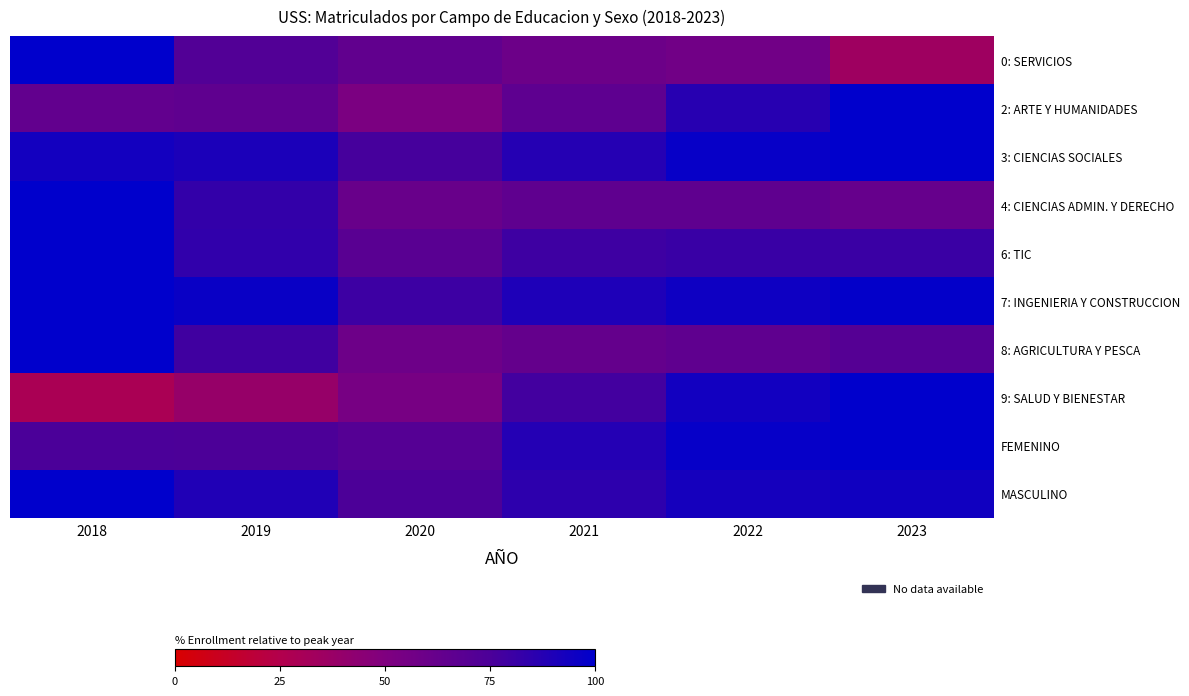

Which series changed the most between 2018 and 2020?

8: AGRICULTURA Y PESCA